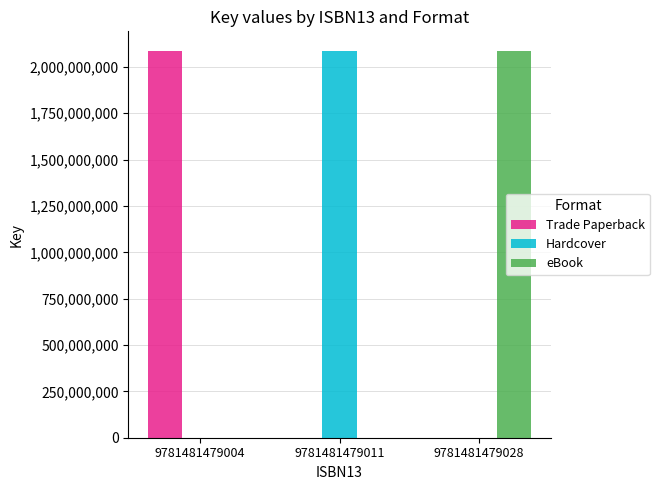

What is the total value across all series at 9781481479004?

2087413836